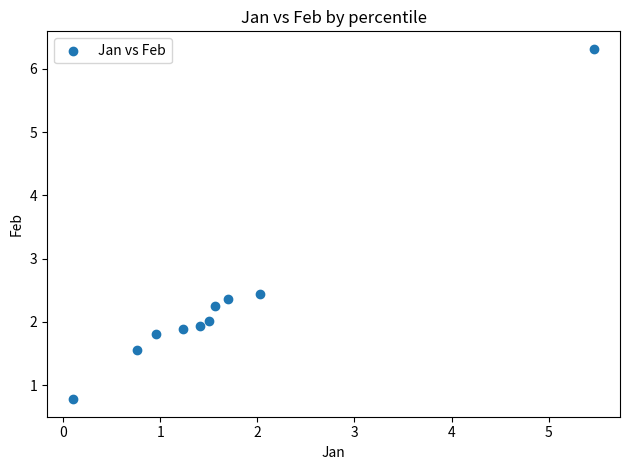

What Y value in the scatter plot is closest to 3?

2.4